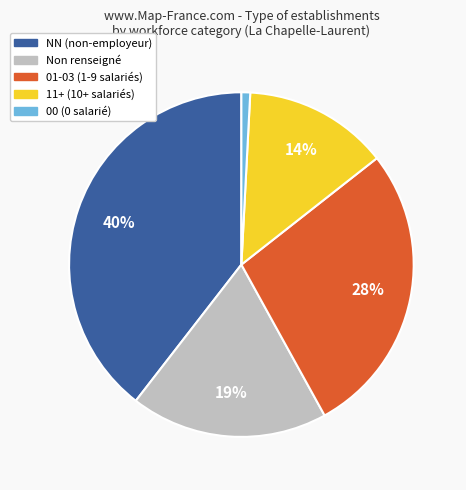

Does any single category account for the majority?

No